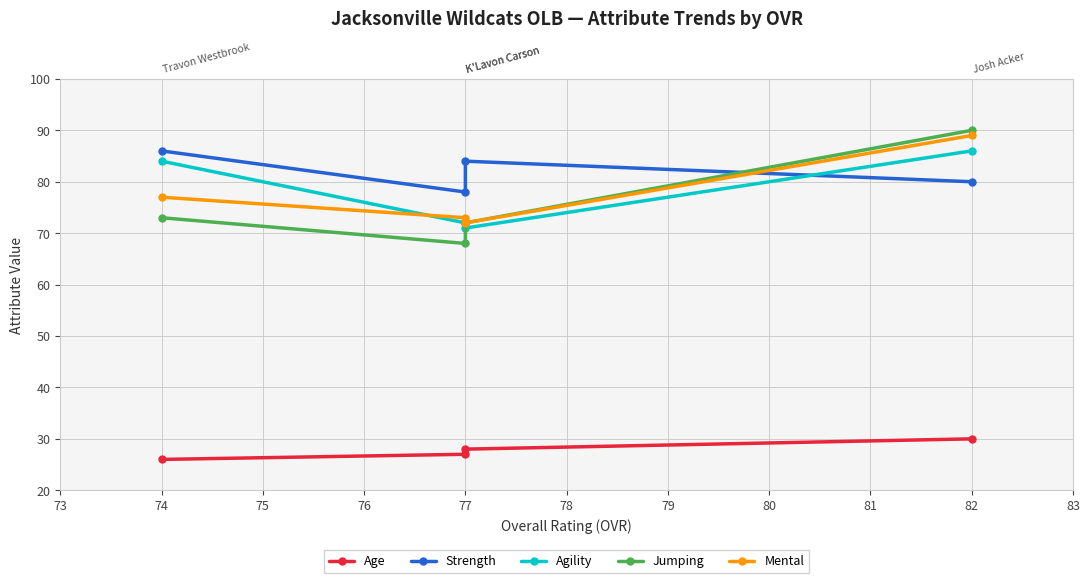

What value does the Mental series have at 77, to the nearest 10?

70